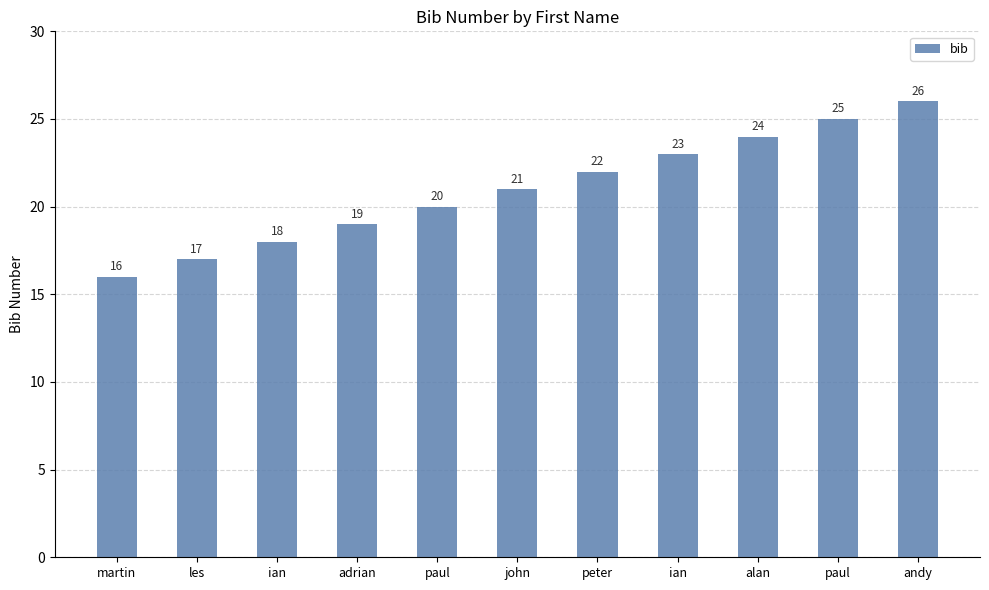

Which label corresponds to the largest value in the chart?

andy